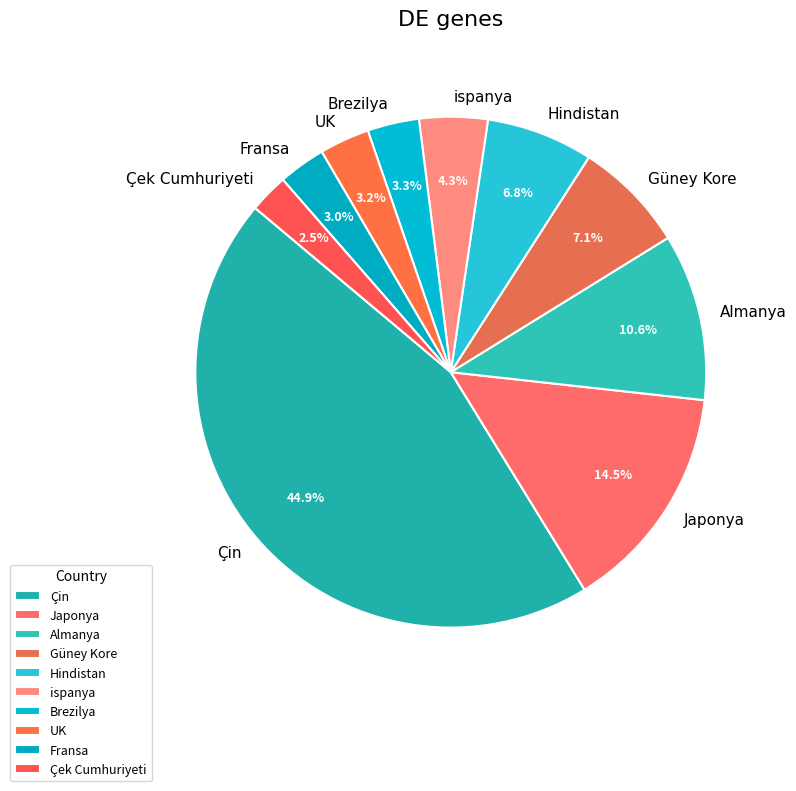

Does Çin represent more than half of the total?

No